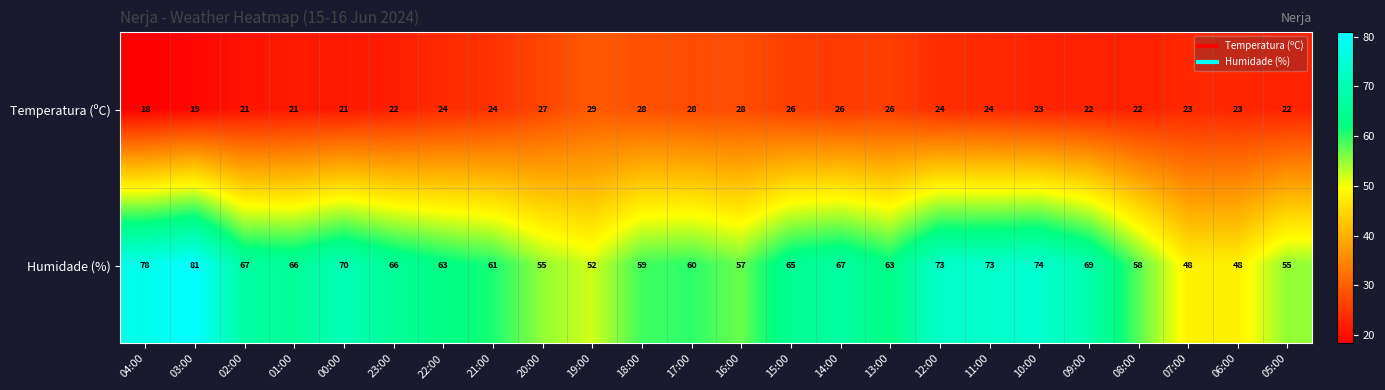

Rank the series by their average value, from lowest to highest.

Temperatura (ºC), Humidade (%)